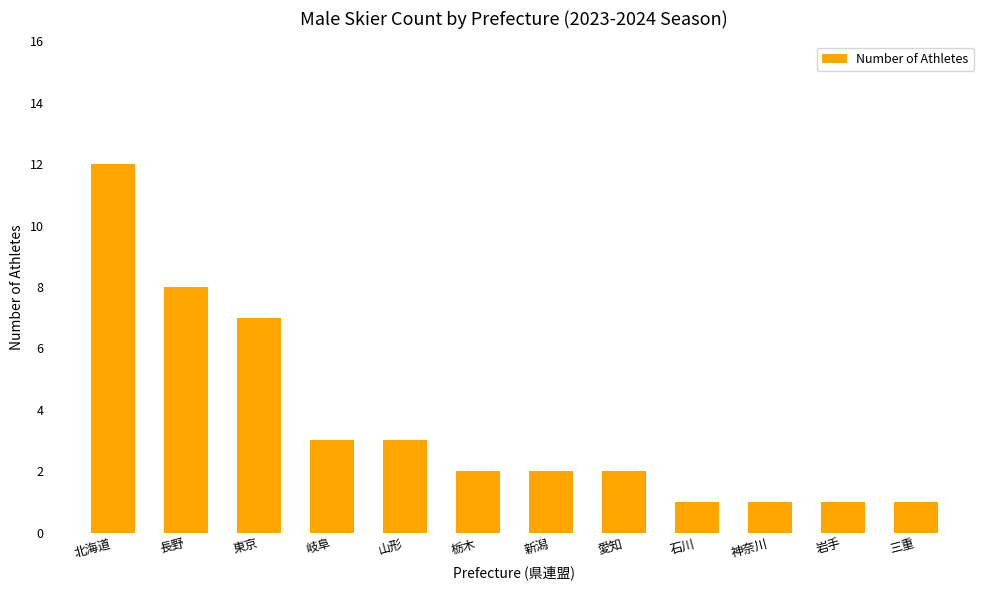

What is the sum of the values at 愛知 and 北海道?

14